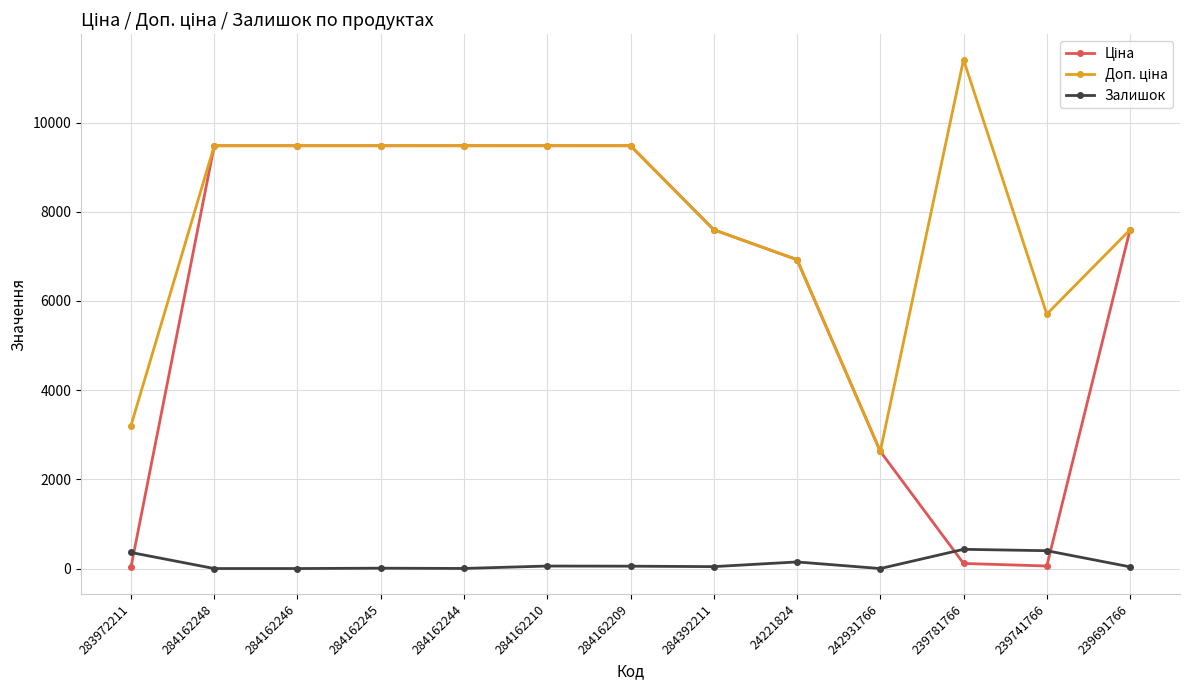

What is the maximum value shown in the chart?

11410.0